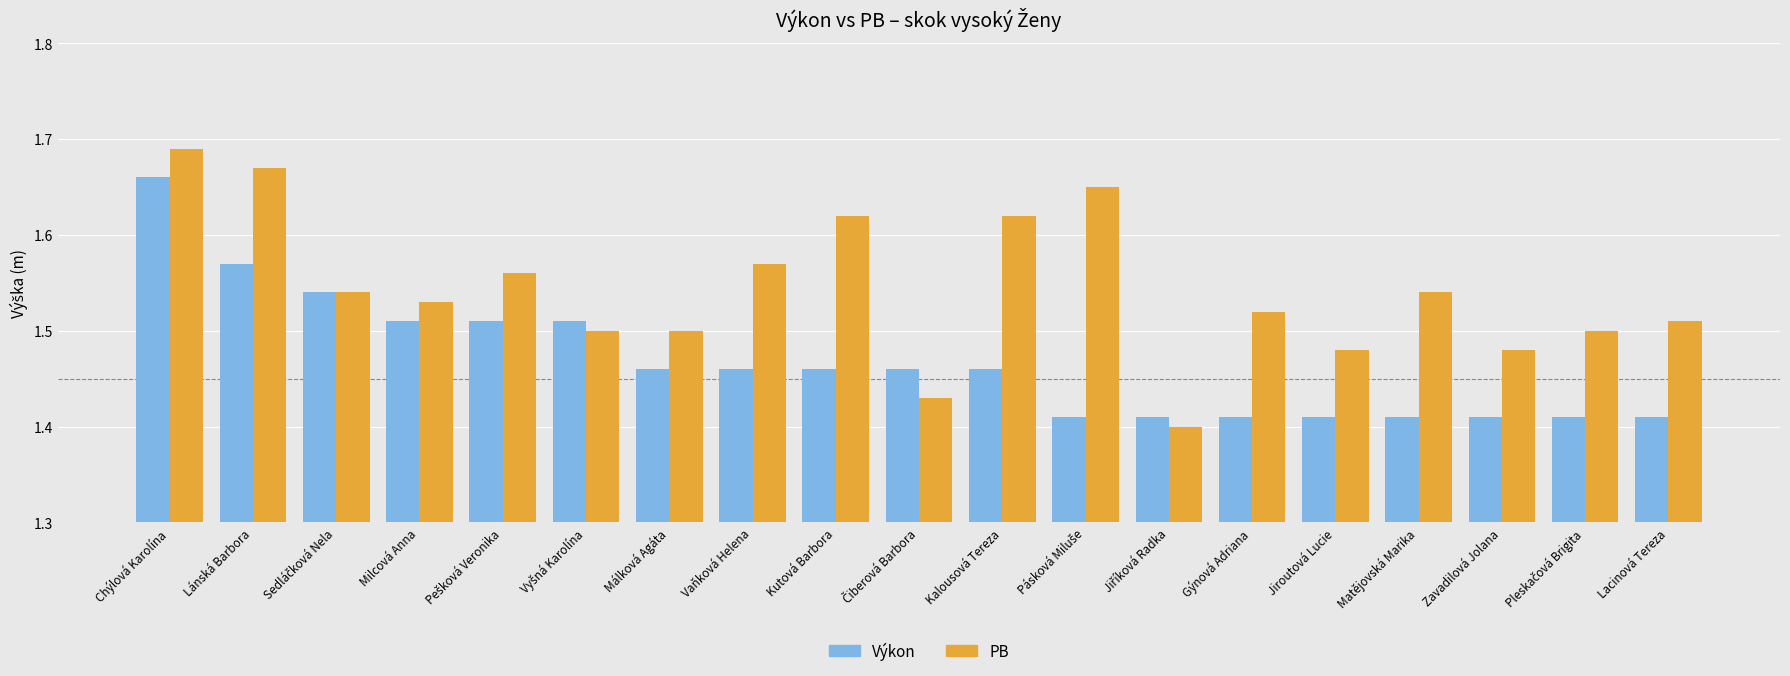

At which label does Výkon reach its peak?

Chýlová Karolína